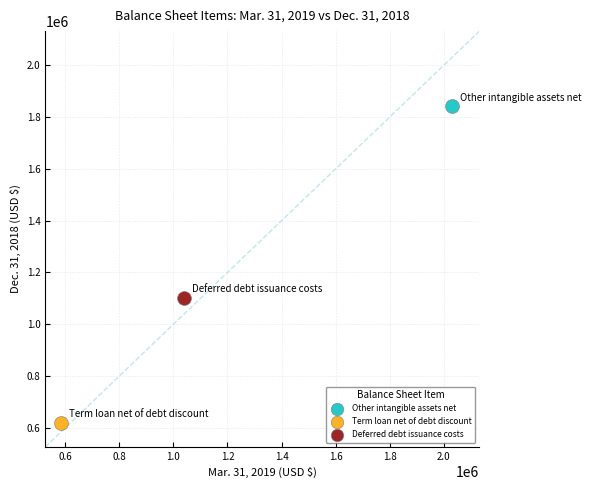

What are all the series names shown in the legend?

Other intangible assets net, Term loan net of debt discount, Deferred debt issuance costs